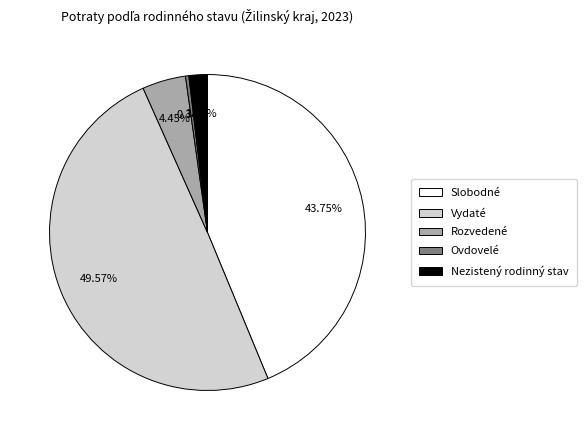

Which category has the biggest portion of the pie?

Vydaté